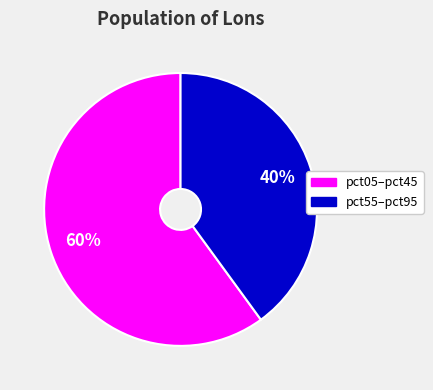

To the nearest percent, what is the average slice percentage?

50%